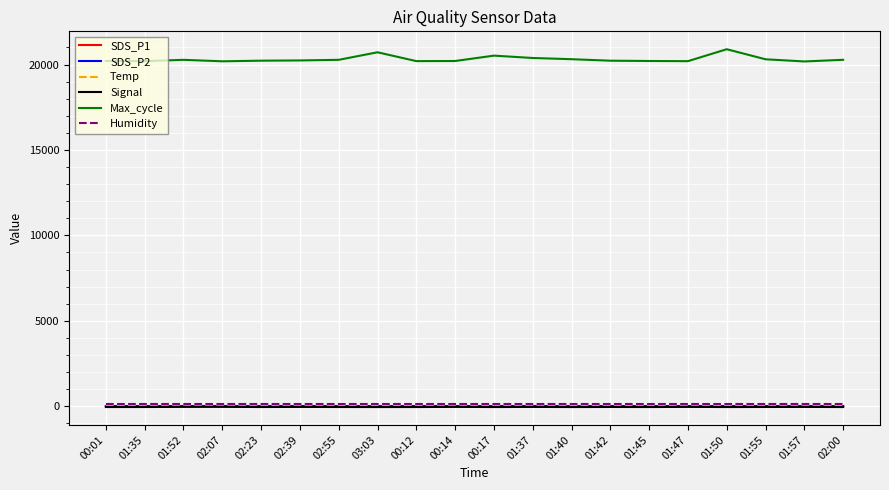

Which series has the widest spread of values?

Max_cycle